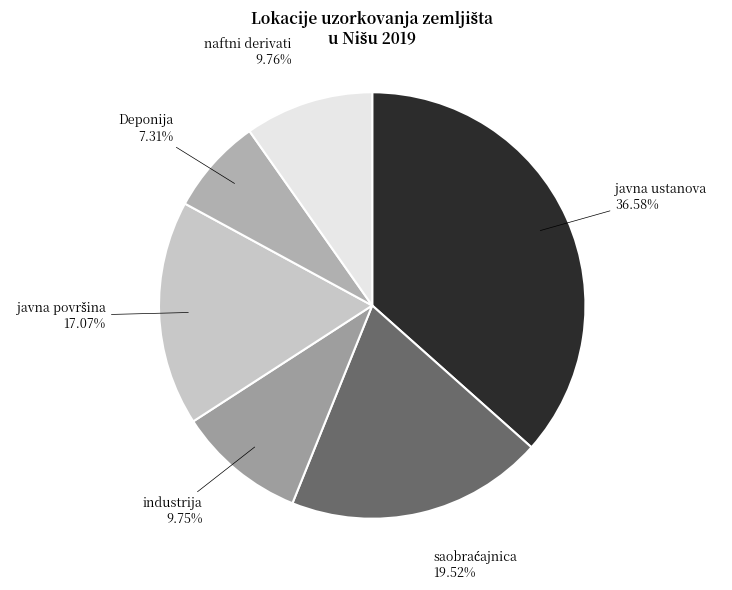

Does industrija represent more than half of the total?

No